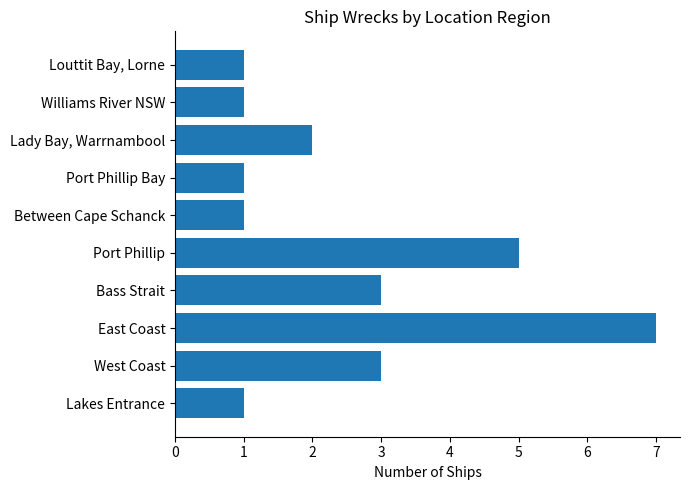

What is the greatest value displayed?

7